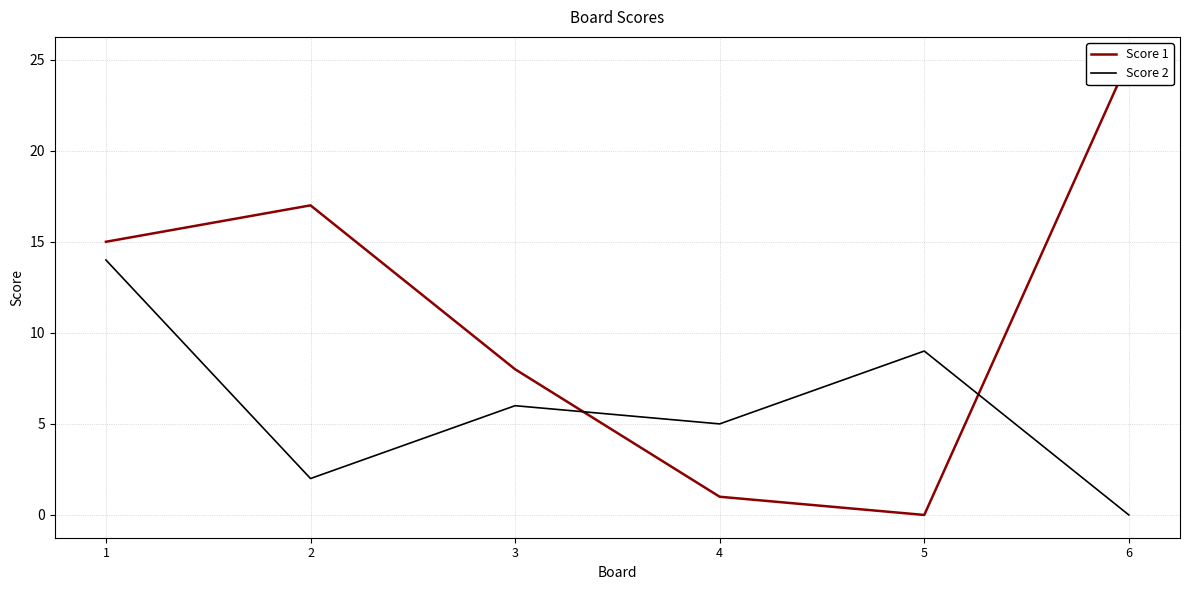

What is the value of the Score 2 point at the 3rd from the left?

6